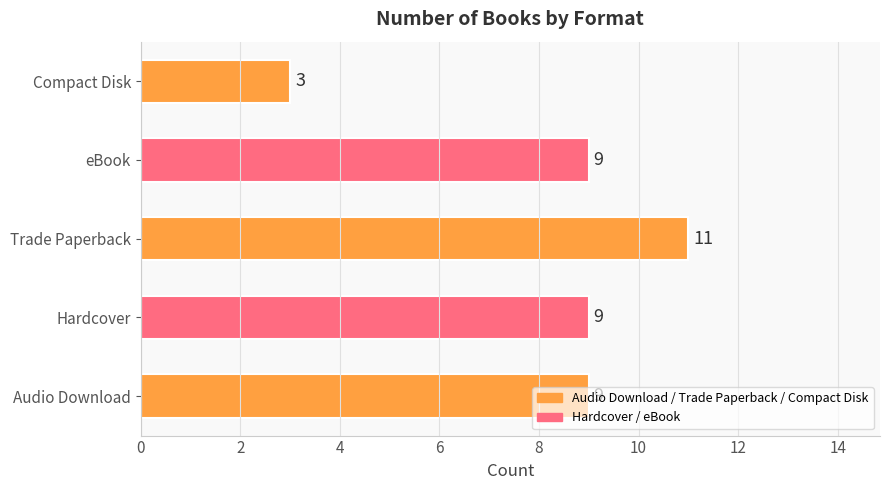

Which category has the highest value across all series?

Trade Paperback